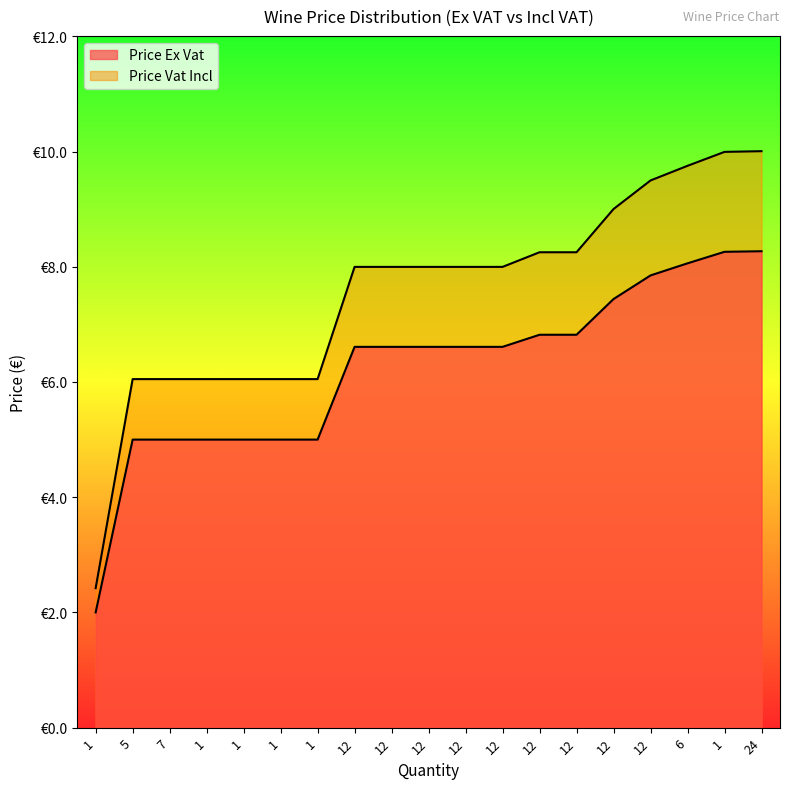

What is the sum of the Price Ex Vat values at 5 and 1?

10.0